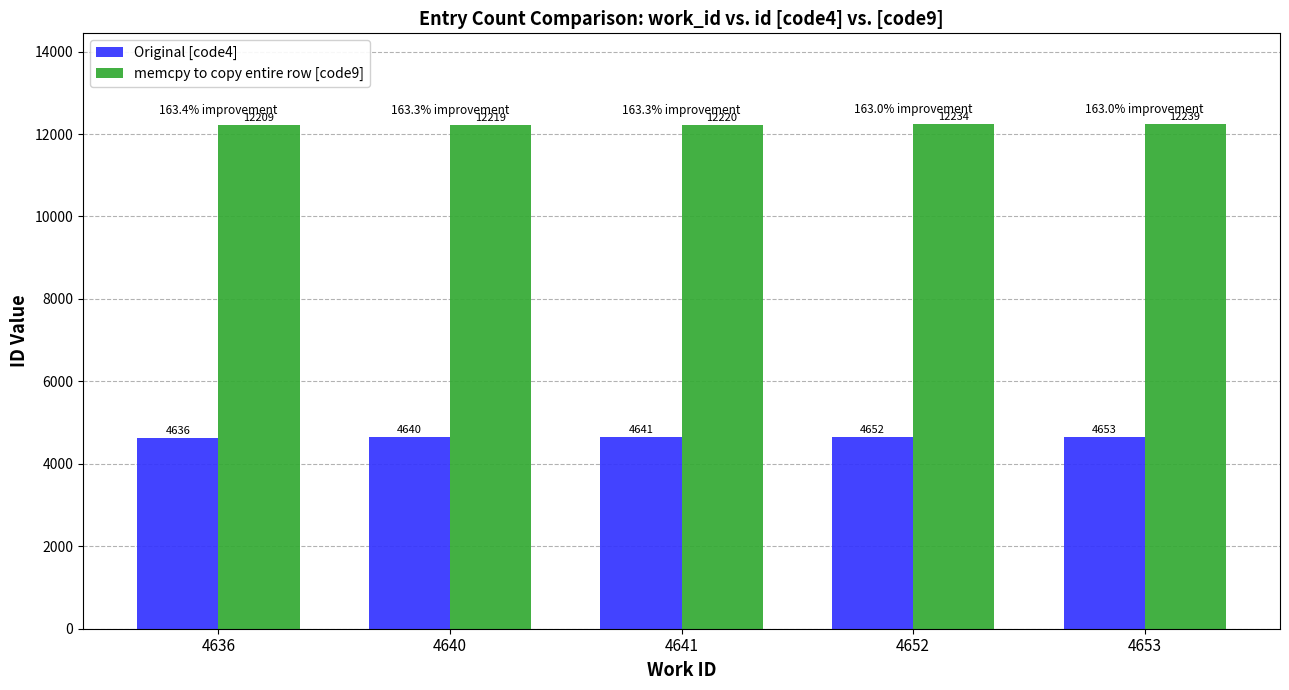

What is the average value of the Original [code4] series?

4644